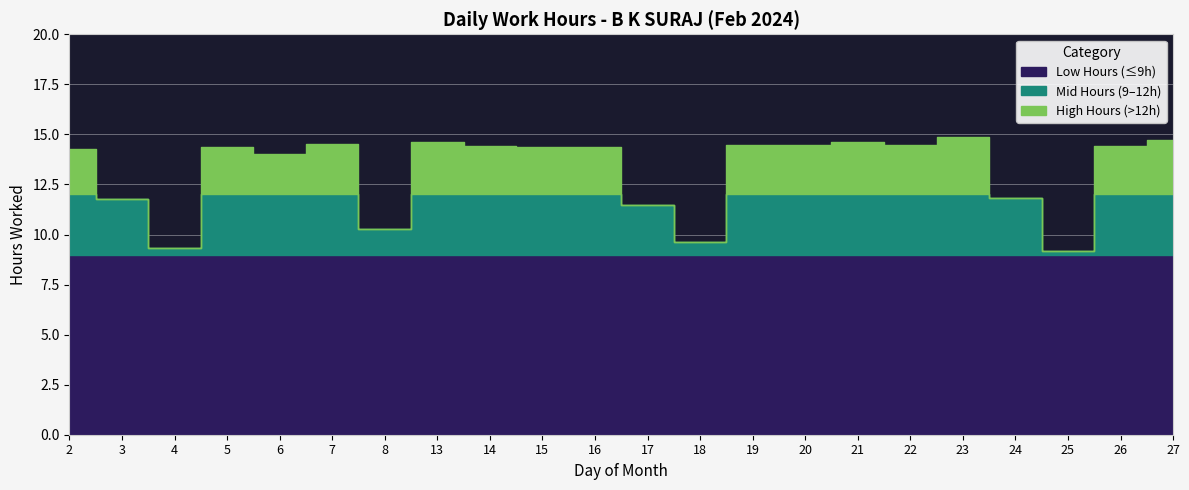

What is the smallest value displayed?

9.2